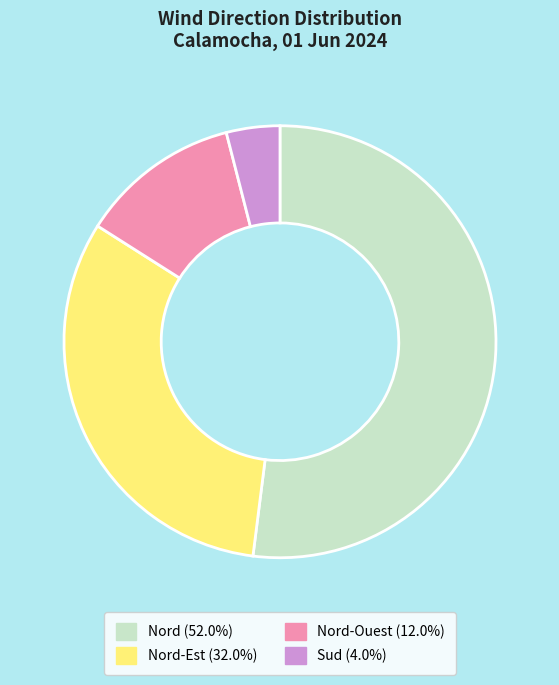

Does any single category account for the majority?

Yes